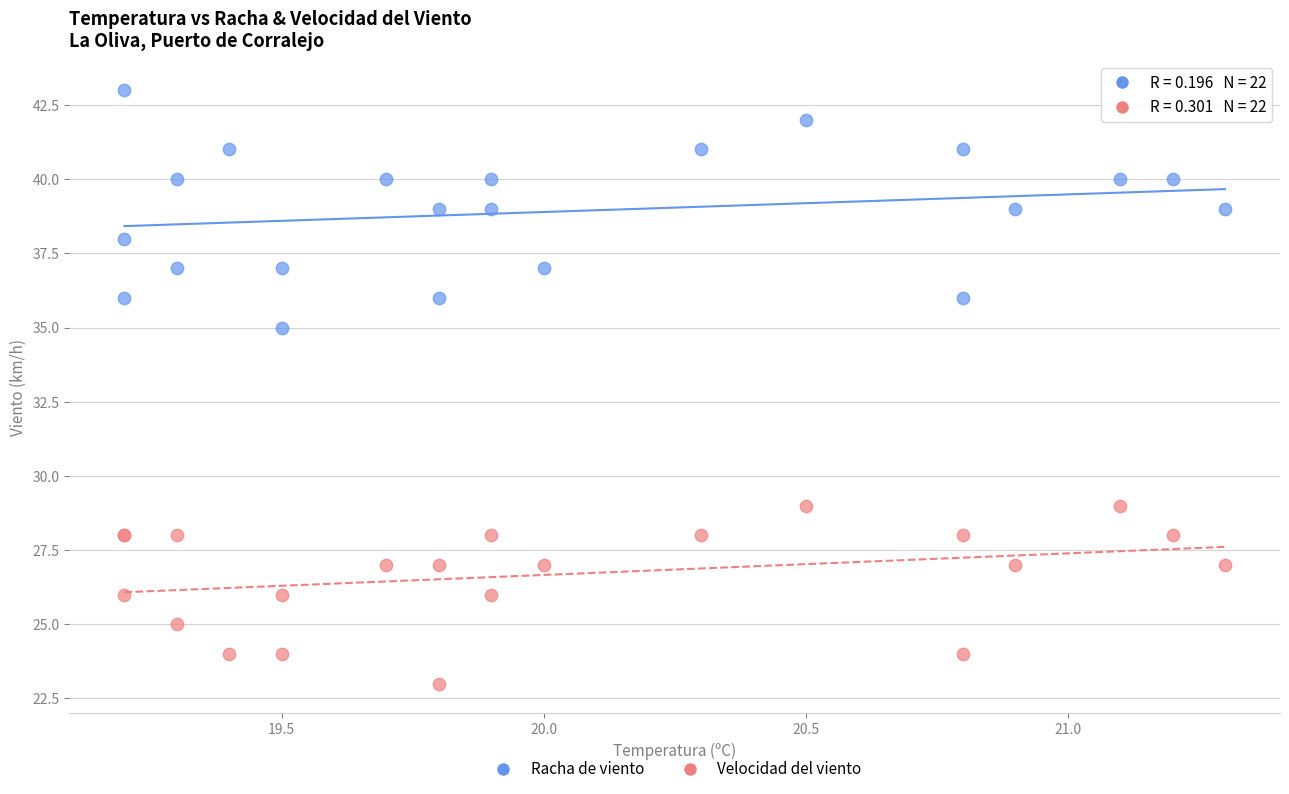

Which series has the largest Y range (max minus min)?

Racha de viento